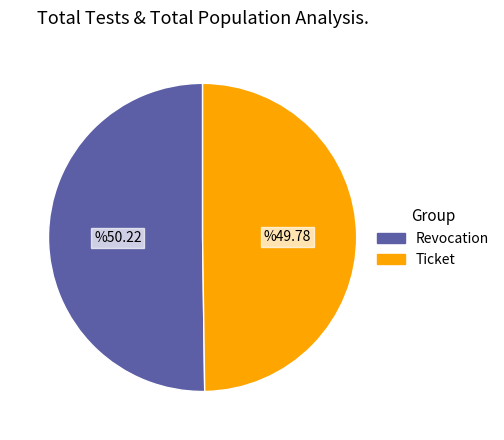

Is it true that Ticket is 59% of the pie?

False